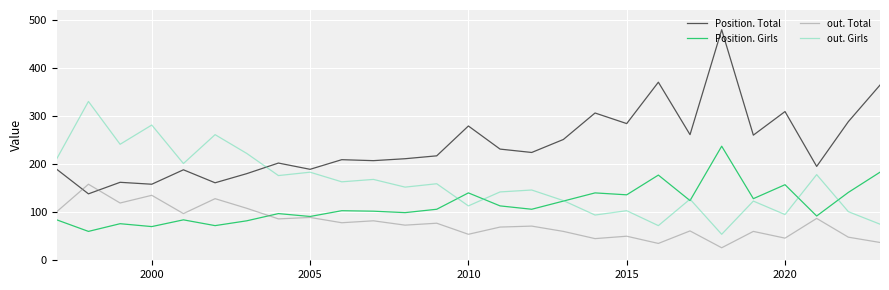

Which series has the largest range (max minus min)?

Position. Total